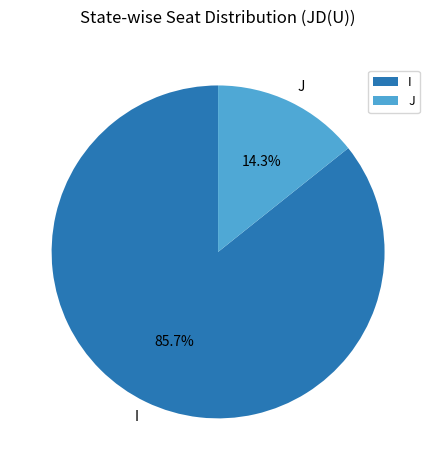

Between J and I, which is larger?

I